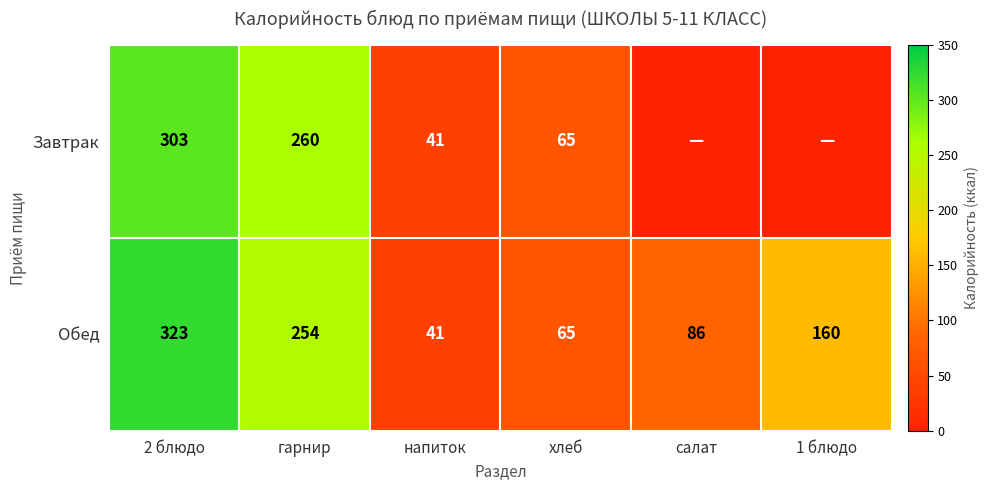

Which label corresponds to the smallest value in the chart?

салат